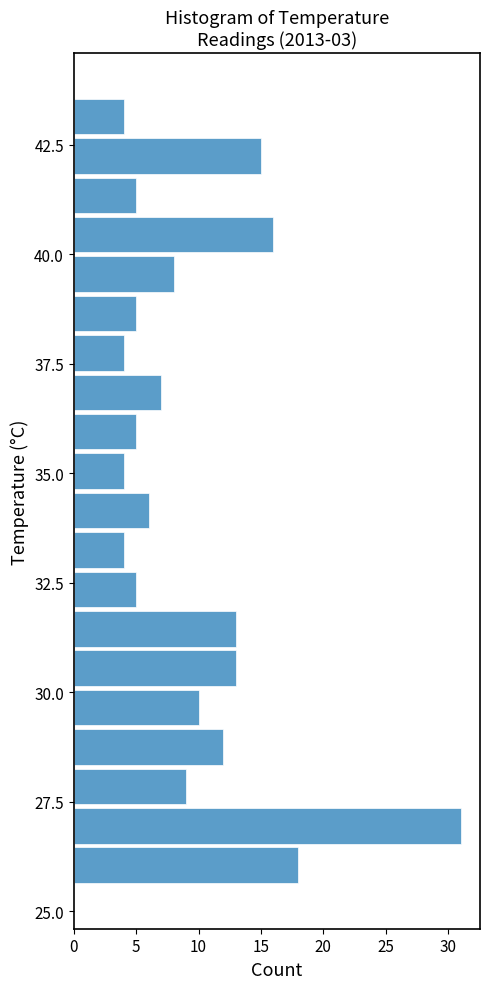

Read against the y-axis, roughly where is the centre of the longest bar?

27.0